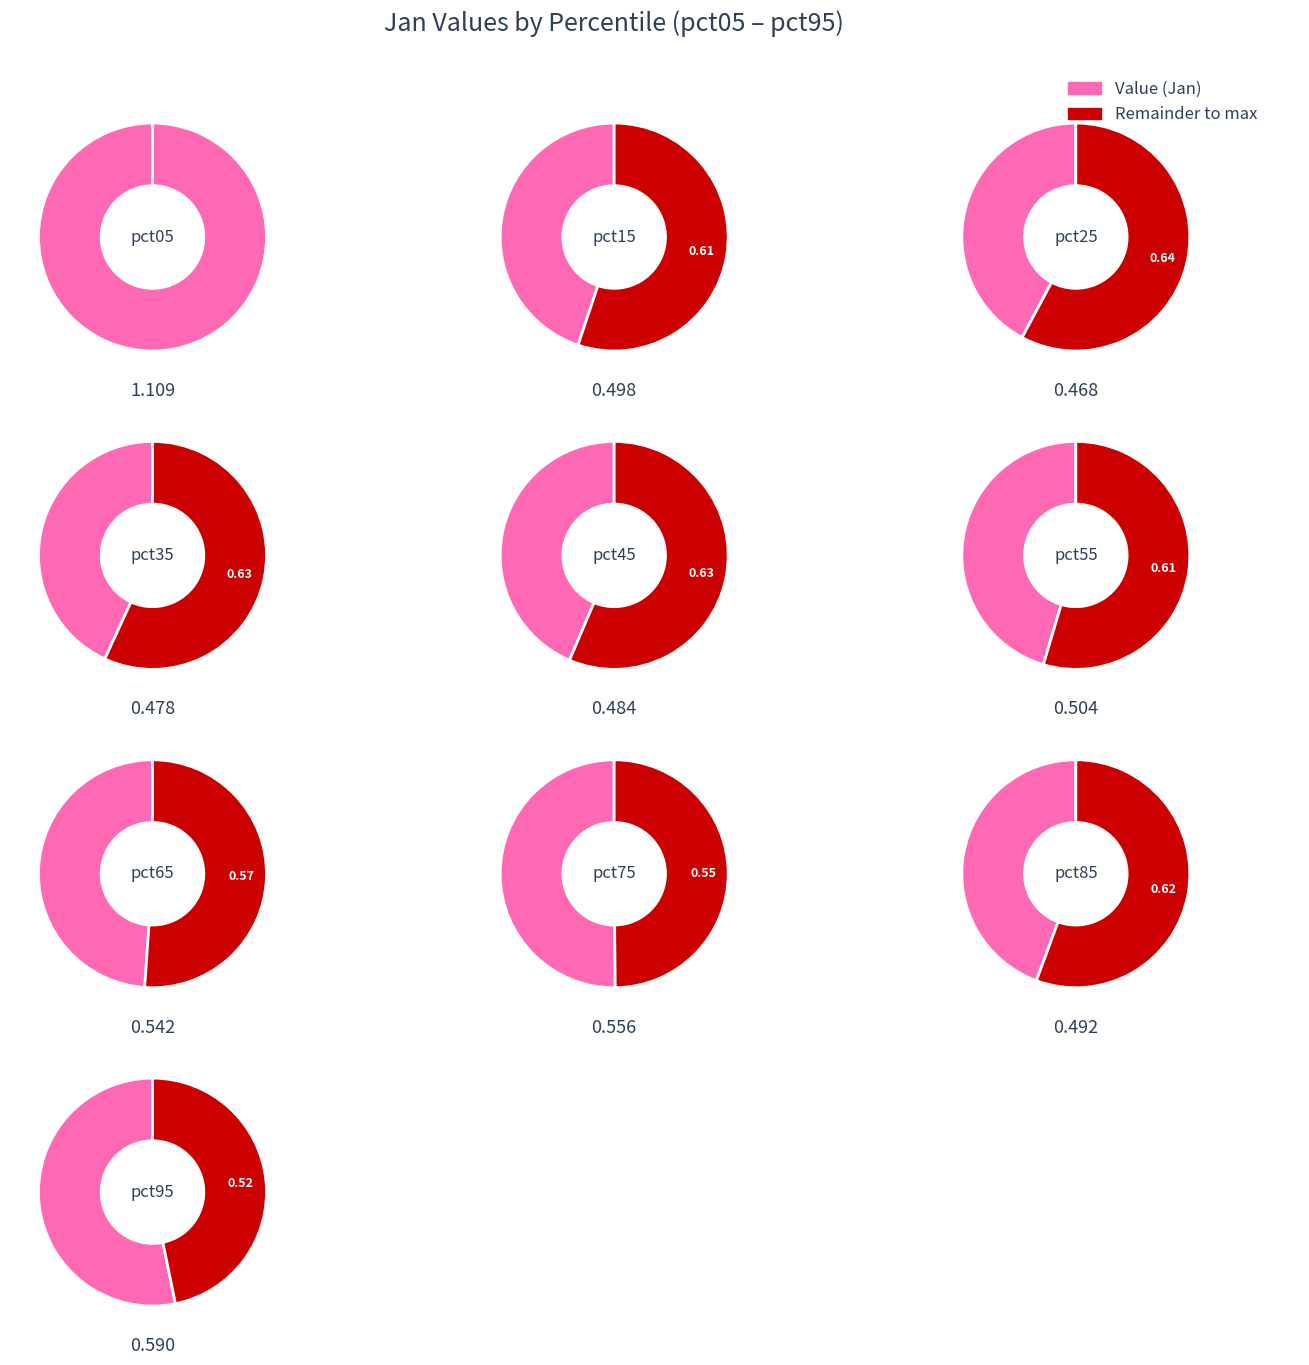

To the nearest percent, what percentage of the pie is pct85?

9%